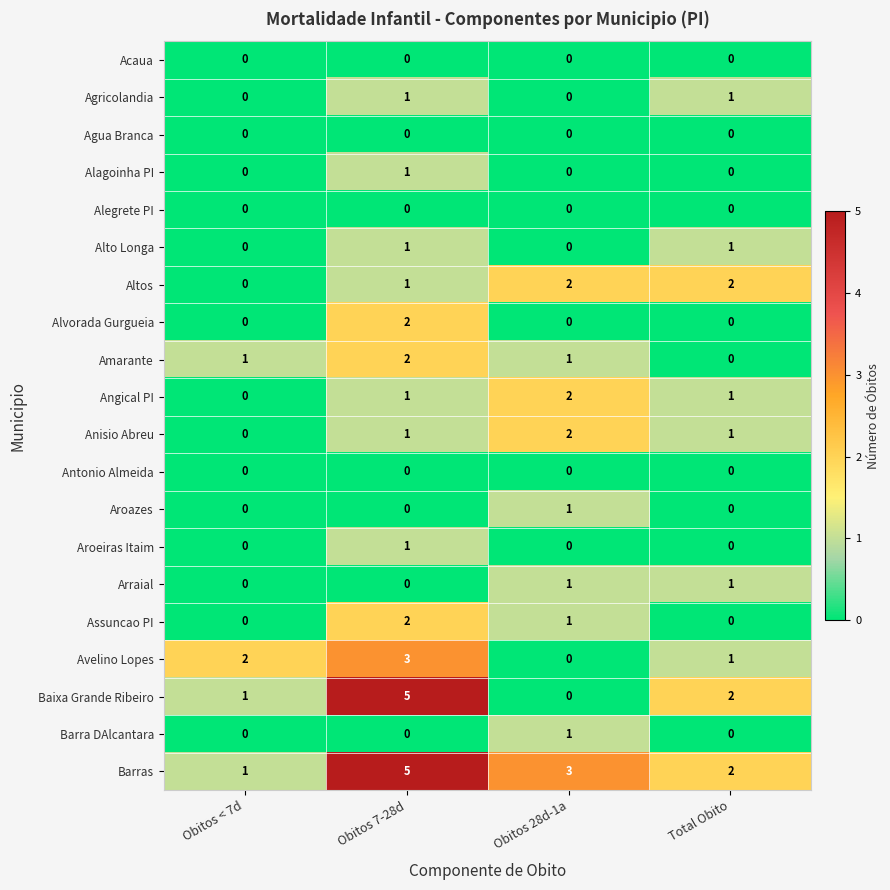

Which category has the highest value across all series?

Obitos 7-28d